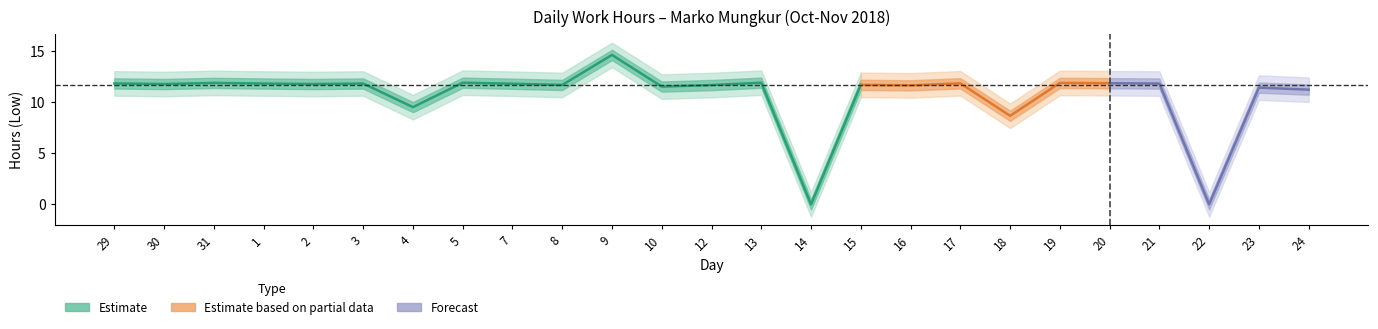

What is the difference between the maximum and minimum values?

14.6